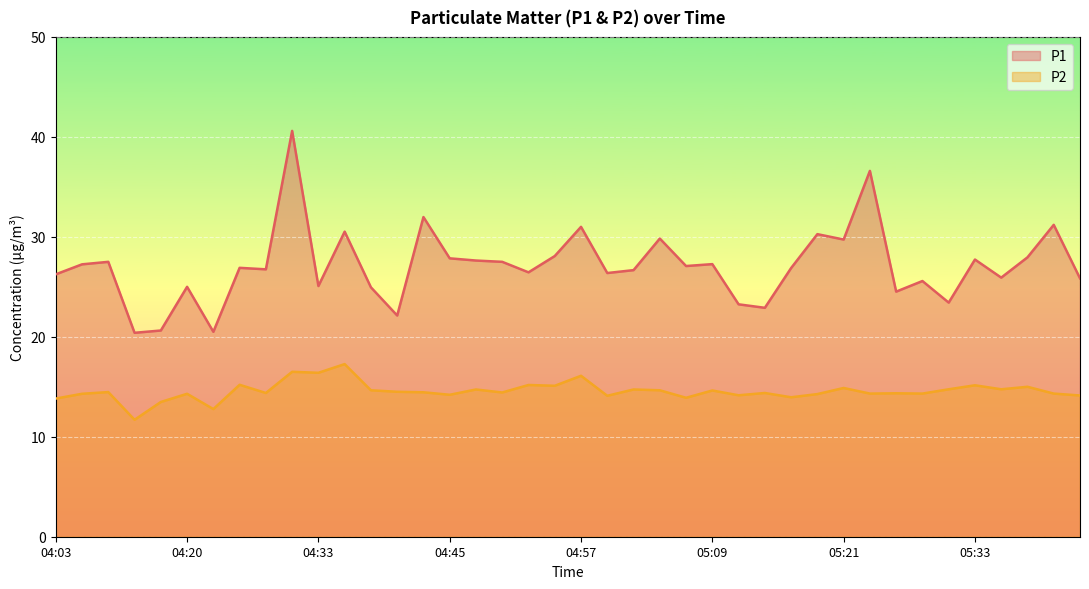

List the series in order of their overall mean, highest first.

P1, P2